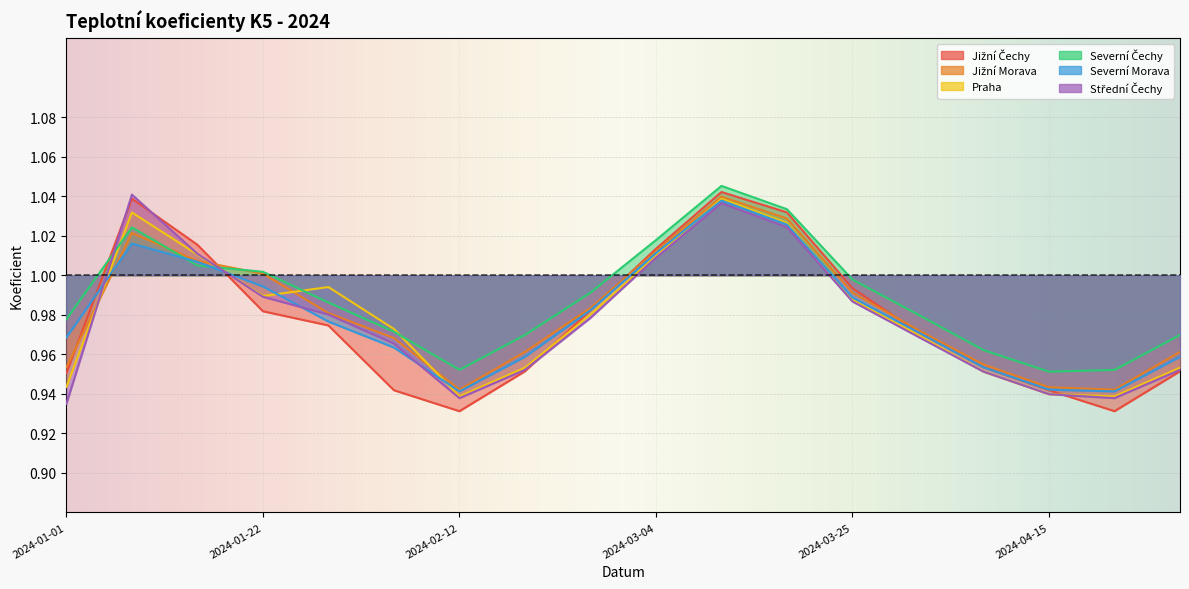

Which series changed the most between 2024-01-15 and 2024-02-26?

Jižní Čechy